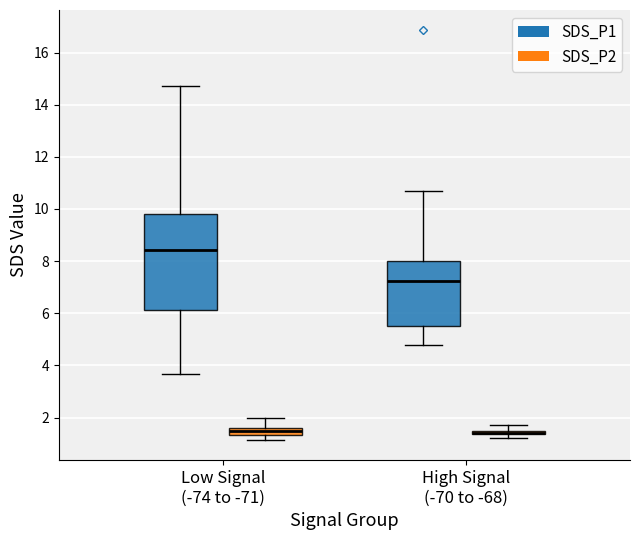

Which box is the tallest, from its lower edge to its upper edge?

Low Signal (-74 to -71) (SDS_P1)